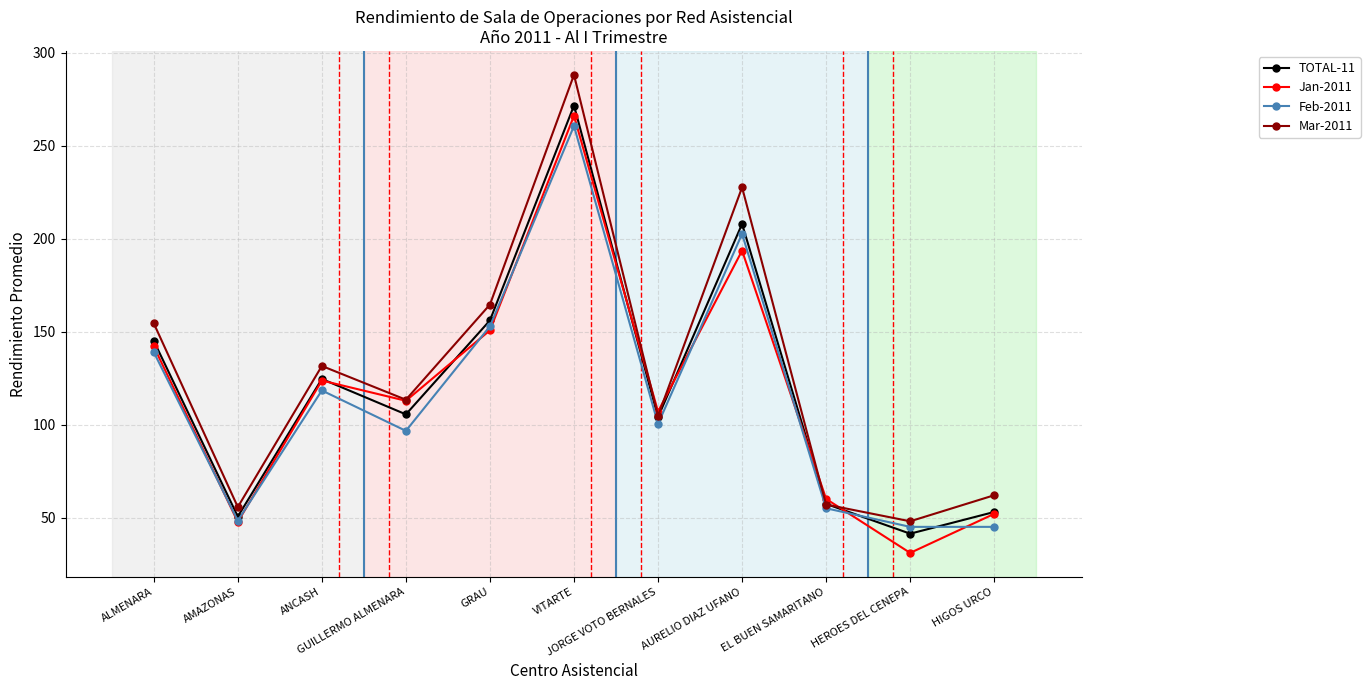

Which series has the largest total across all categories?

Mar-2011